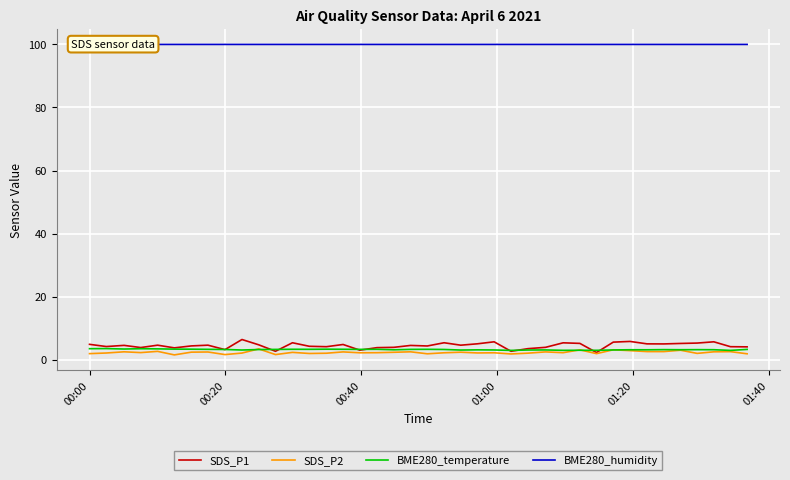

True or false: BME280_humidity and SDS_P2 intersect in this chart.

False